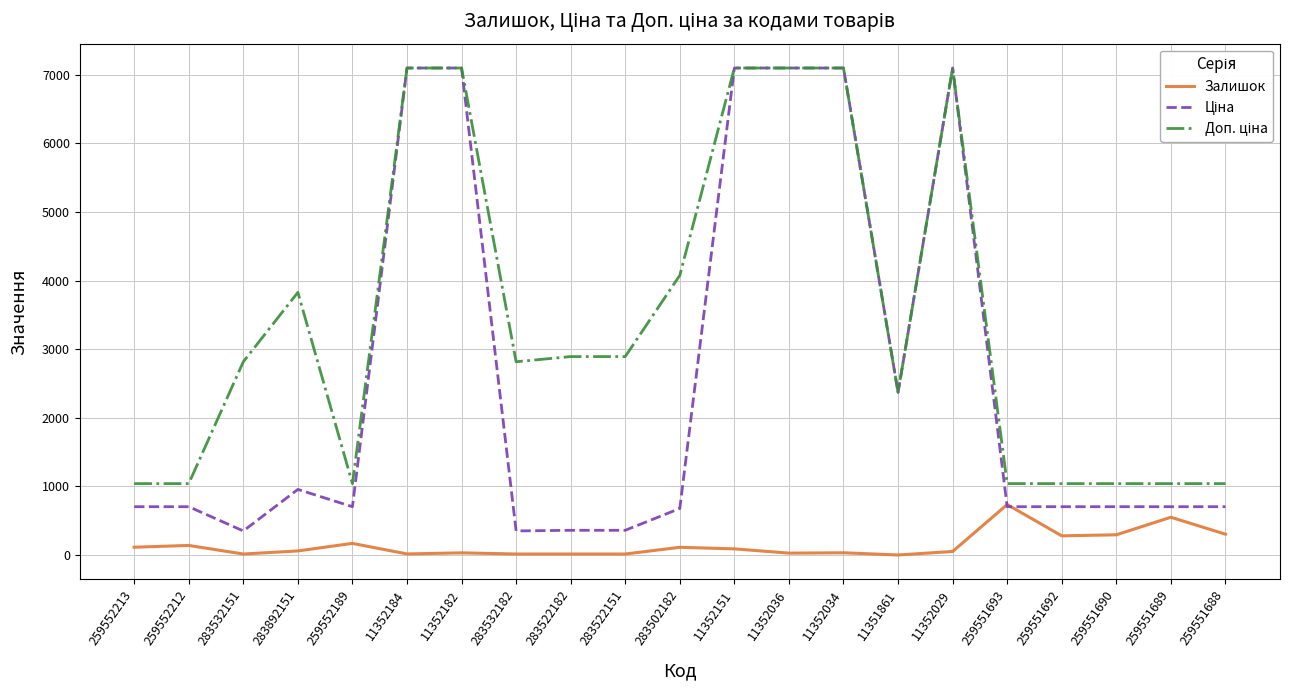

The value of Залишок at 259551689 is 552.0. True or false?

True